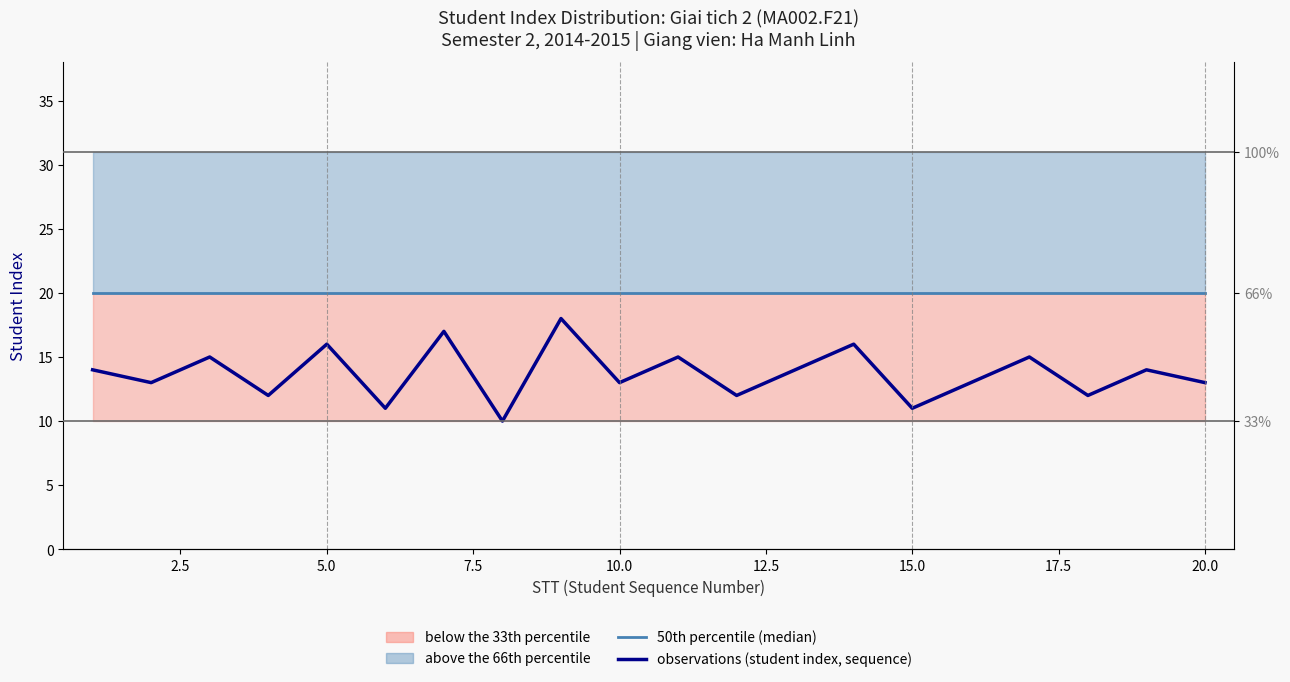

True or false: 50th percentile (median) and observations (student index, sequence) intersect in this chart.

False